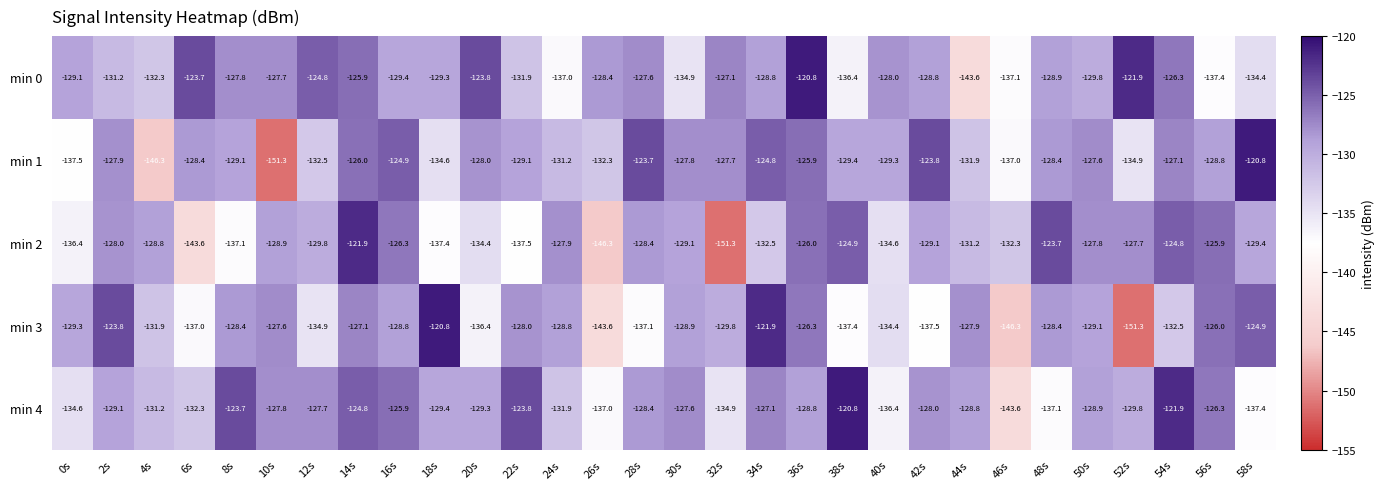

What is the lowest value of the min 2 series?

-151.3